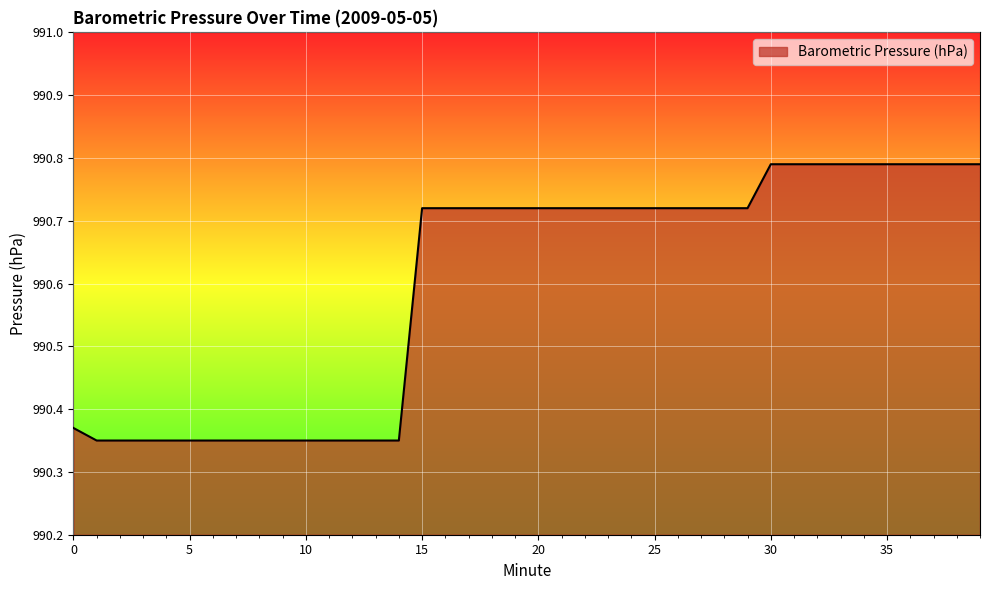

What is the difference between the maximum and minimum values?

0.4